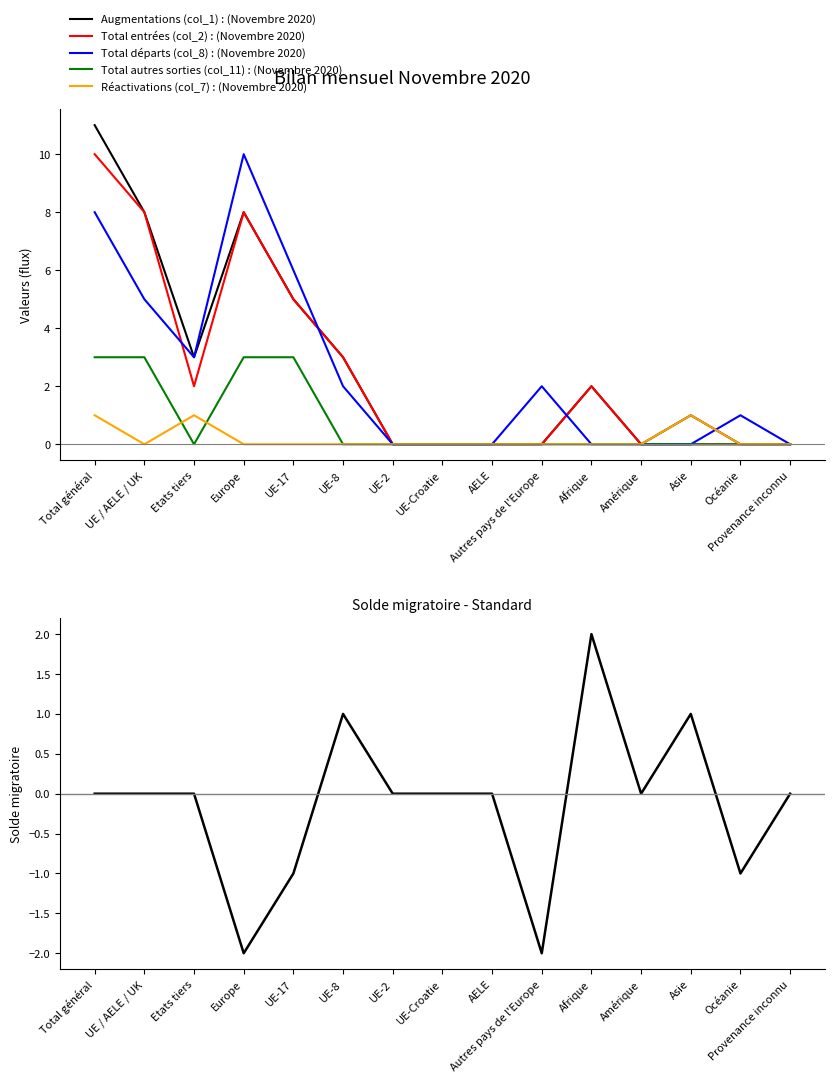

At AELE, list the series in order from largest to smallest.

Augmentations (col_1), Total entrées (col_2), Total départs (col_8), Total autres sorties (col_11), Réactivations (col_7), Solde migratoire (col_14)